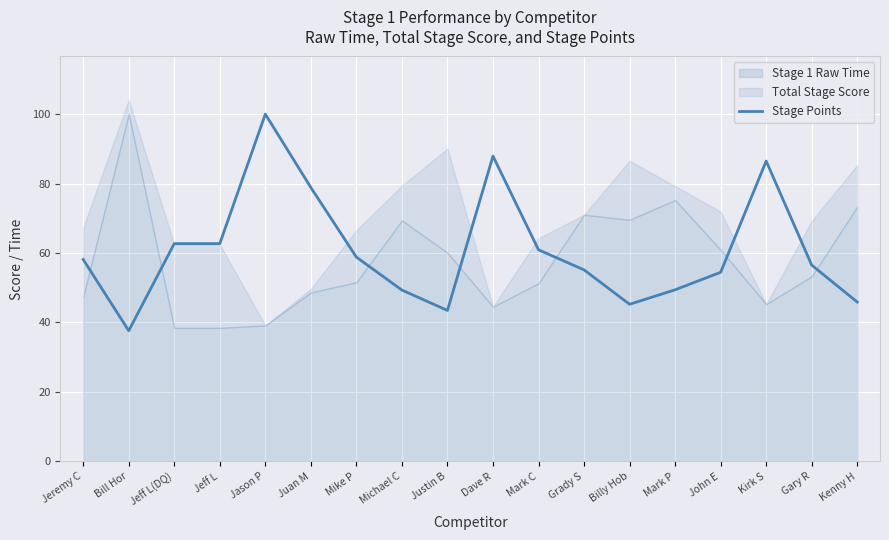

Is it true that the value at Billy Hob is 45.2?

True